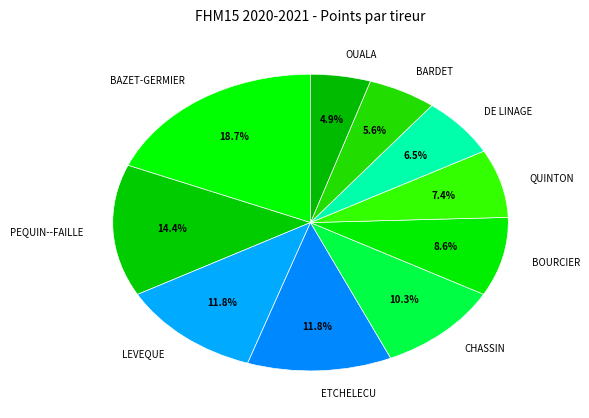

To the nearest percent, what is the difference between the largest and smallest slice percentages?

14%